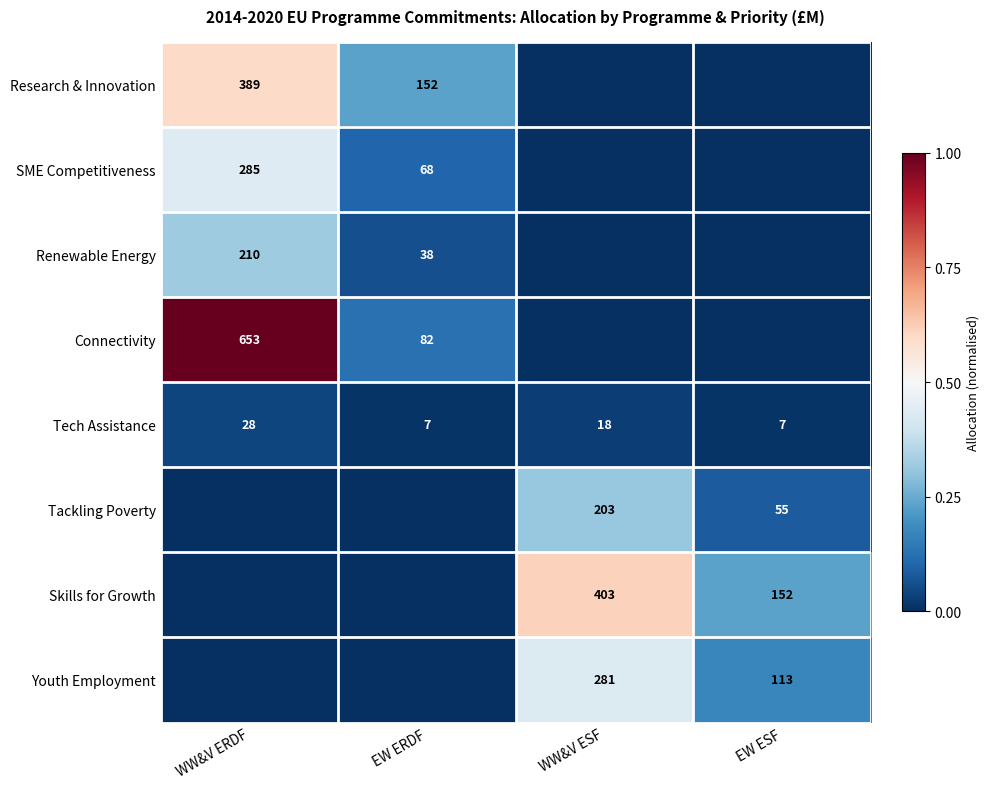

What is the difference between the Youth Employment values at WW&V ESF and EW ESF?

168.0